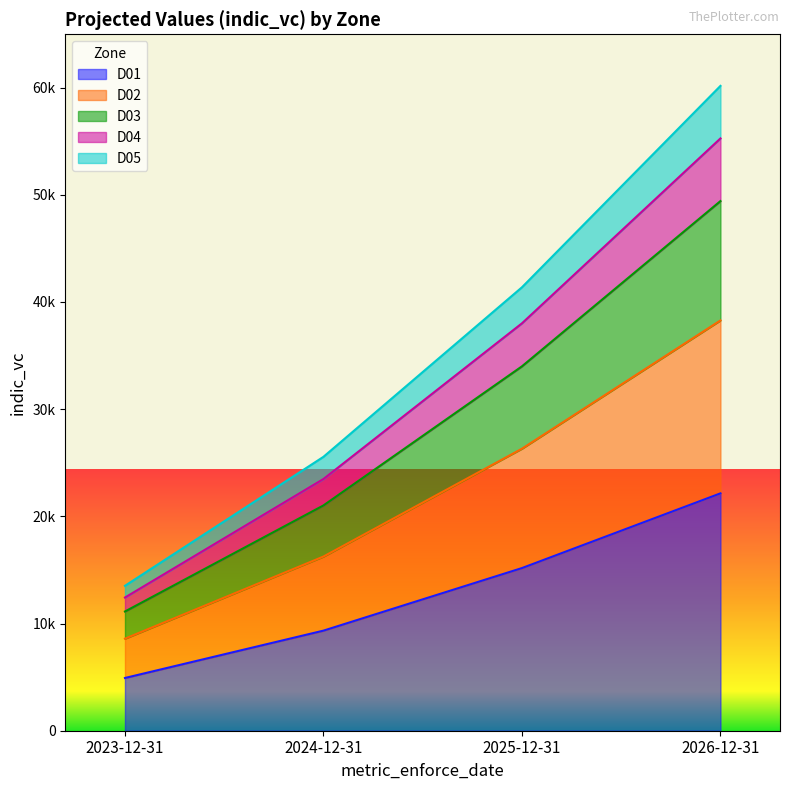

At which category does the chart reach its minimum across all series?

2023-12-31